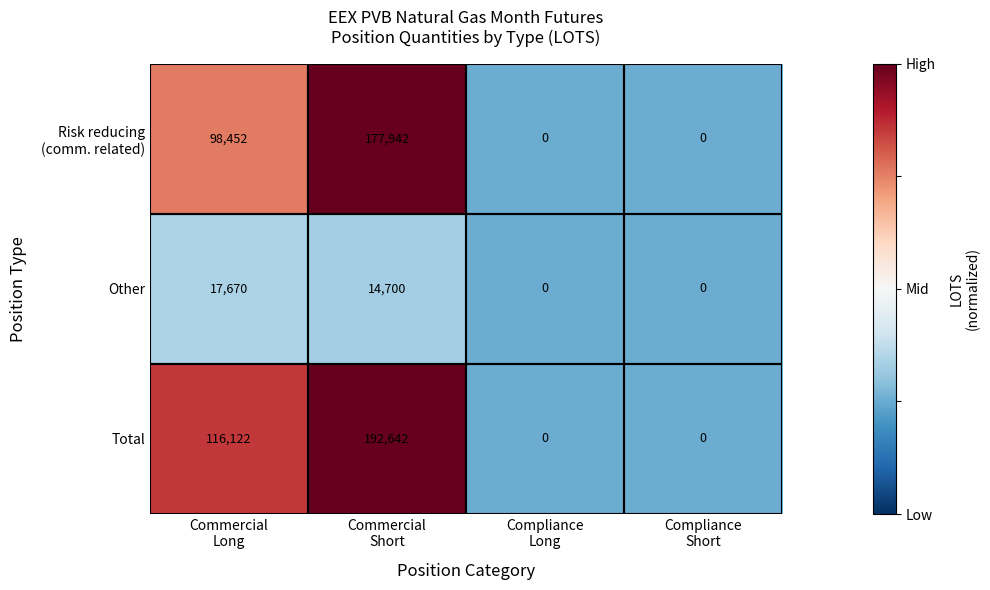

Which series has the largest total across all categories?

Total